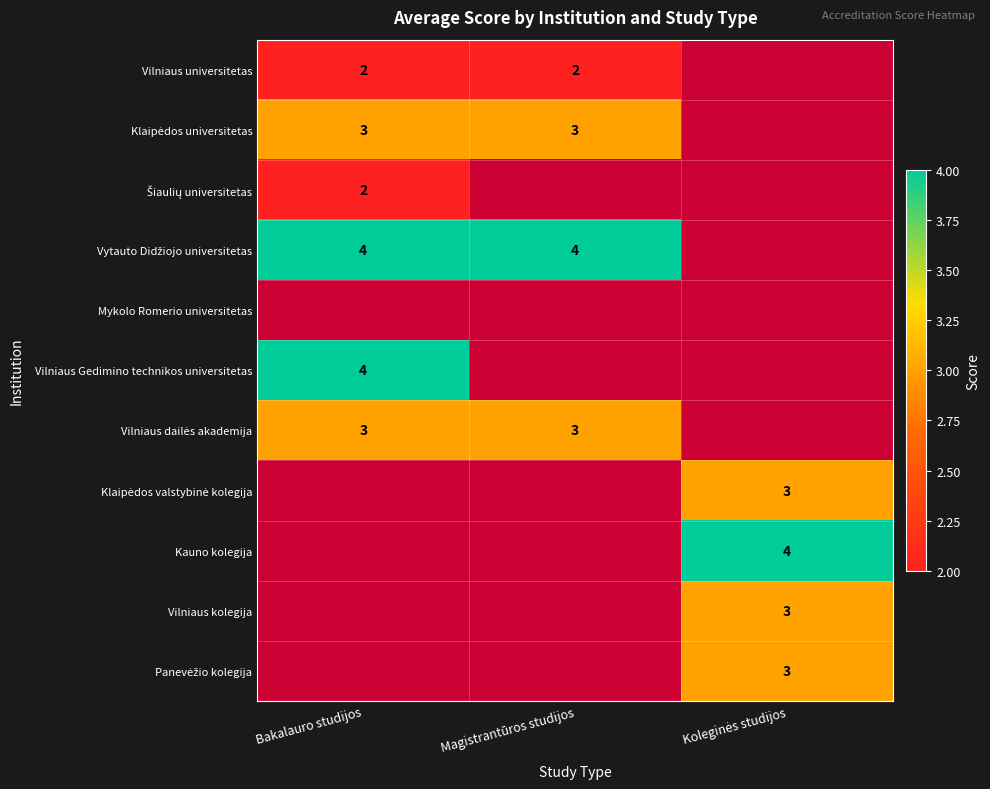

Between Koleginės studijos and Magistrantūros studijos, which is larger?

Magistrantūros studijos